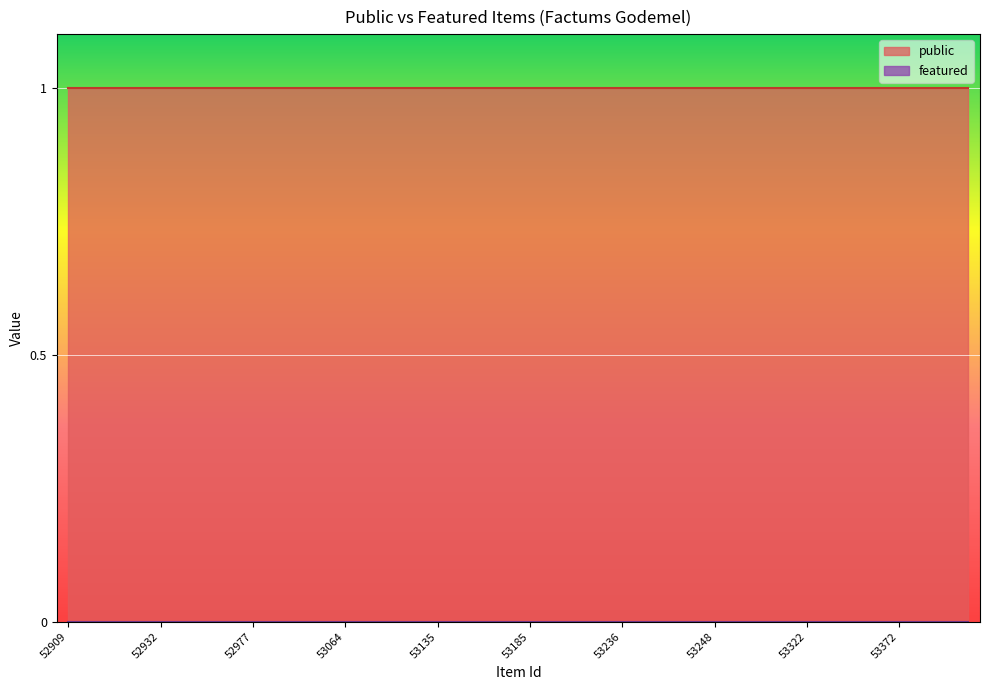

How many categories are shown in the chart?

40